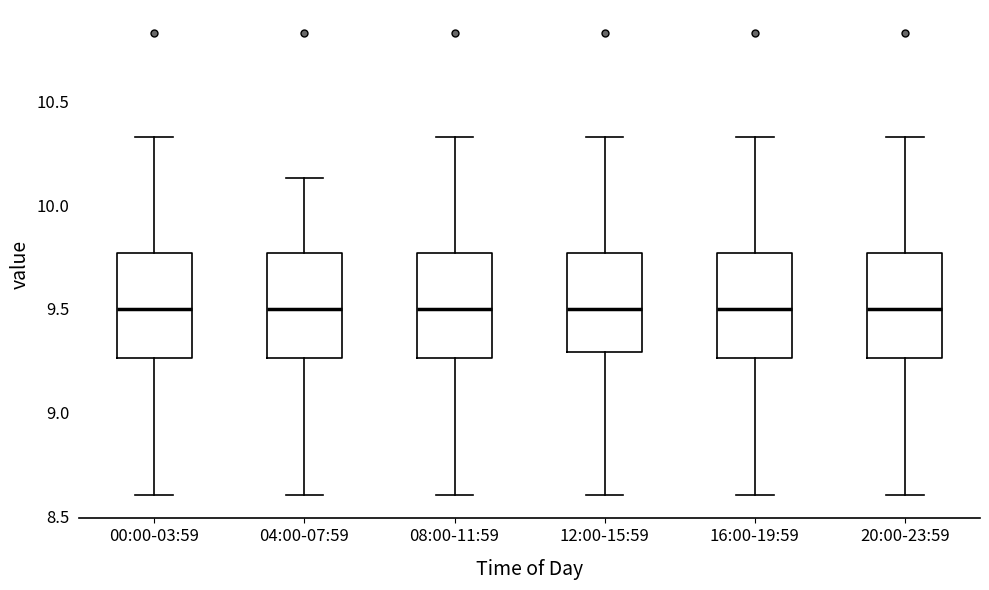

Where does the upper whisker of the box for 04:00-07:59 end on the y-axis? The values are not printed on the chart, so give them approximately, as read against the axis.

10.15